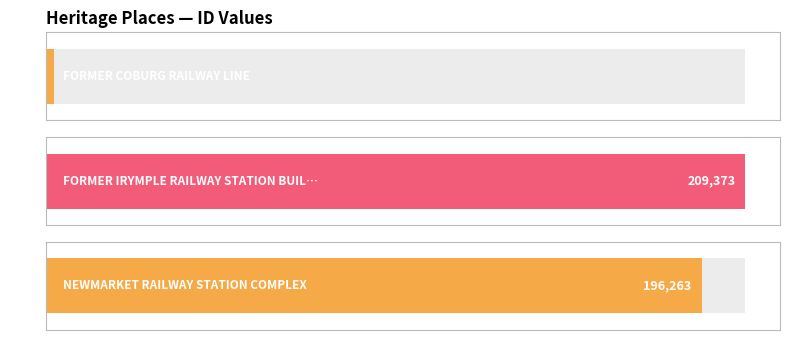

What is the value of the 2nd bar from the left?

209373